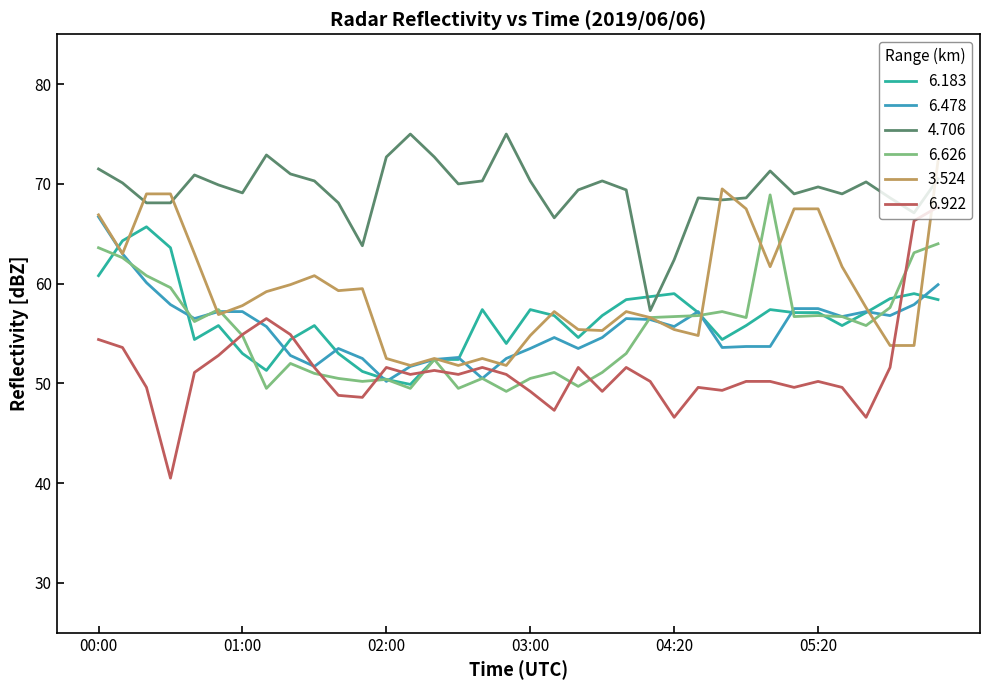

What are all the series names shown in the legend?

6.183, 6.478, 4.706, 6.626, 3.524, 6.922